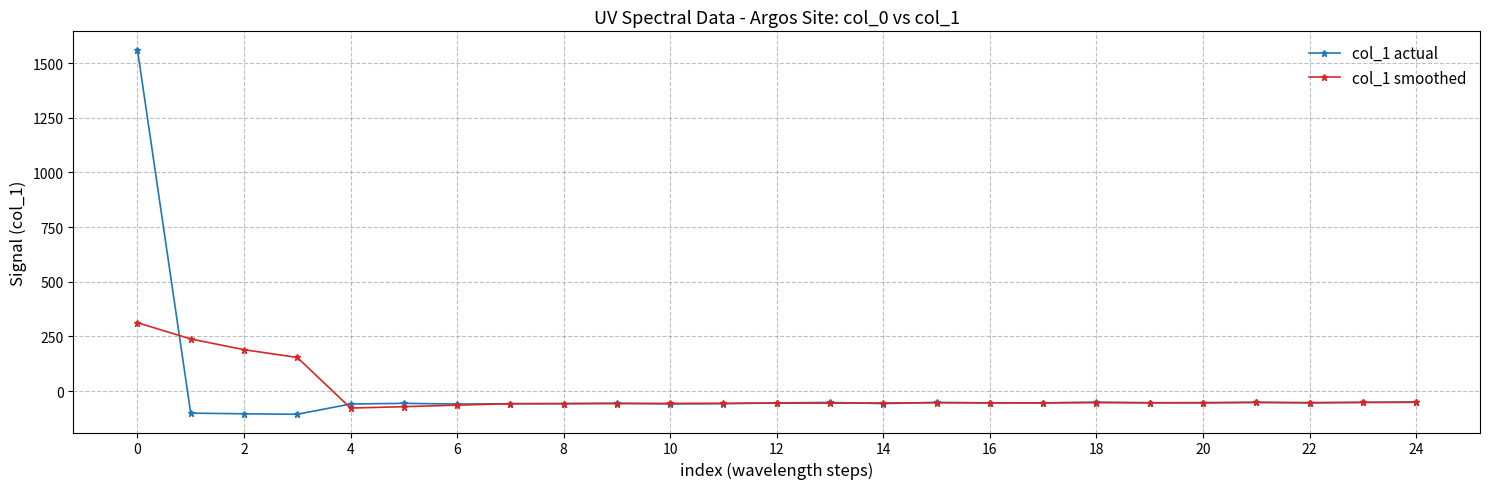

Which series has the largest range (max minus min)?

col_1 actual